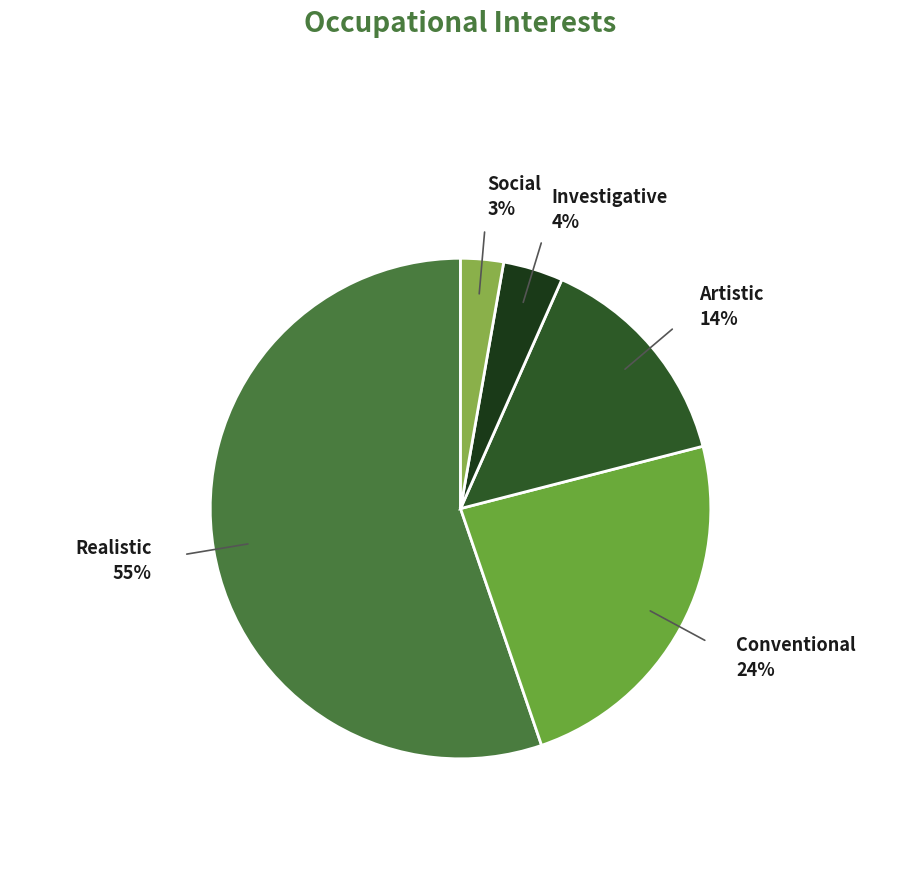

Count the number of slices in the pie.

5